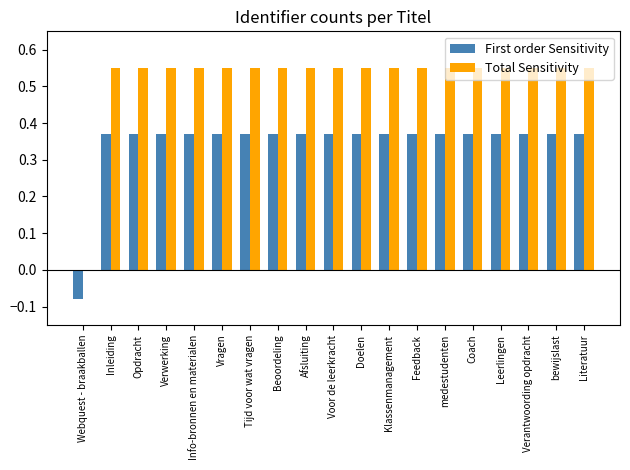

What is the total value across all series at Verwerking?

0.9